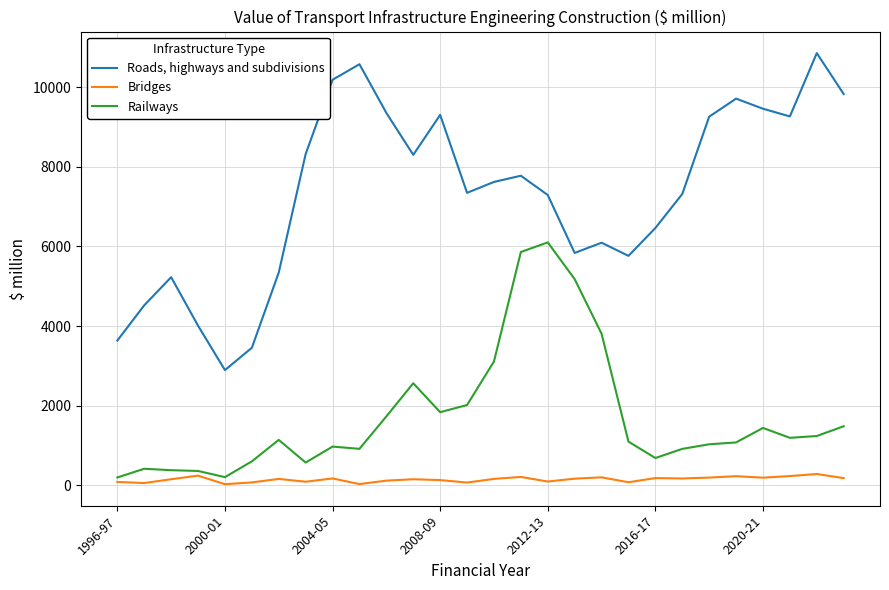

What is the average value of the Railways series?

1719.3